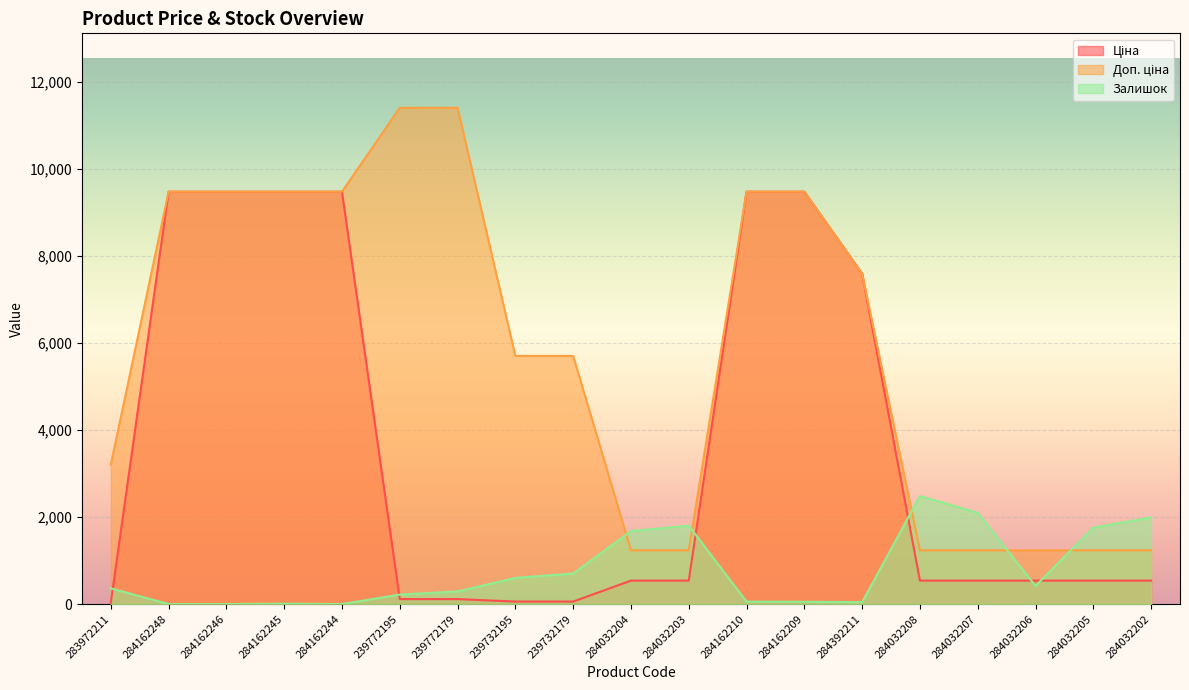

Rank the series at 284162248 from highest to lowest value.

Ціна, Доп. ціна, Залишок